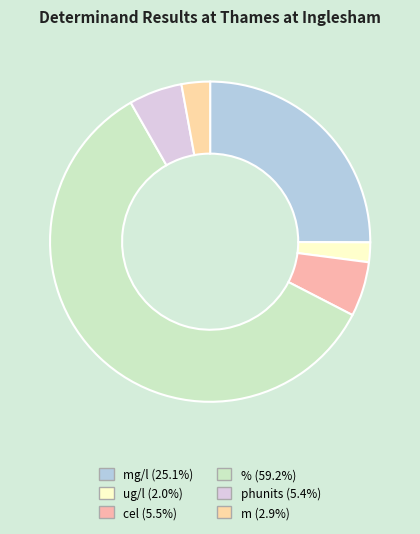

How many slices are in this pie chart?

6